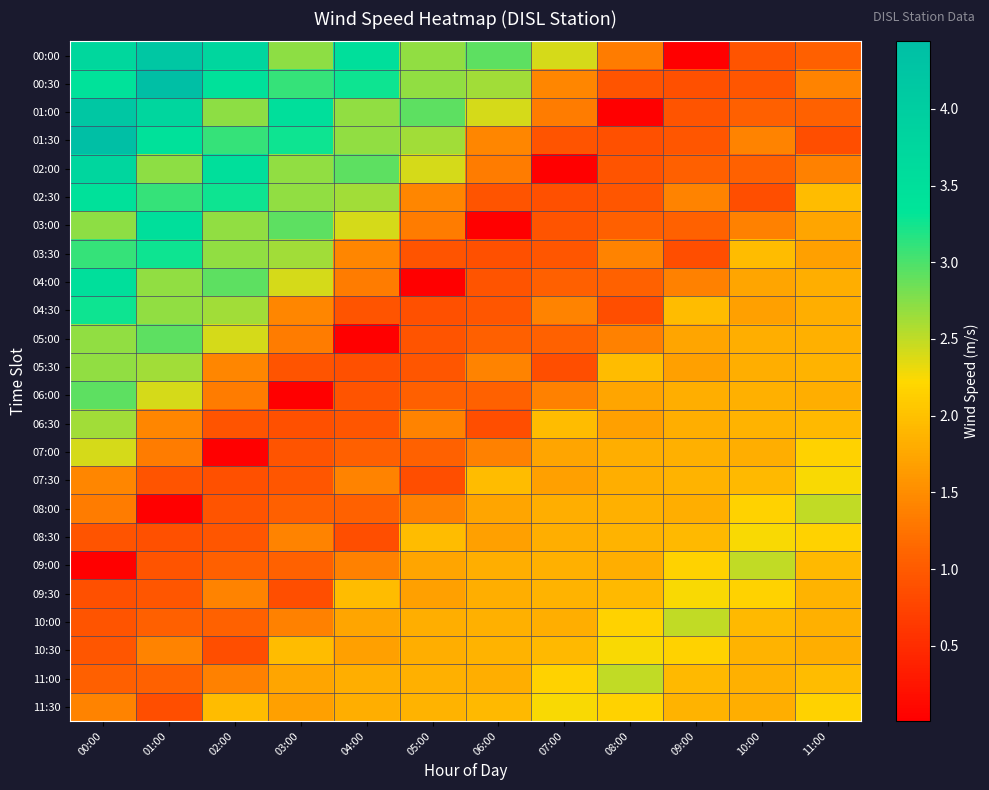

How many categories are shown in the chart?

12